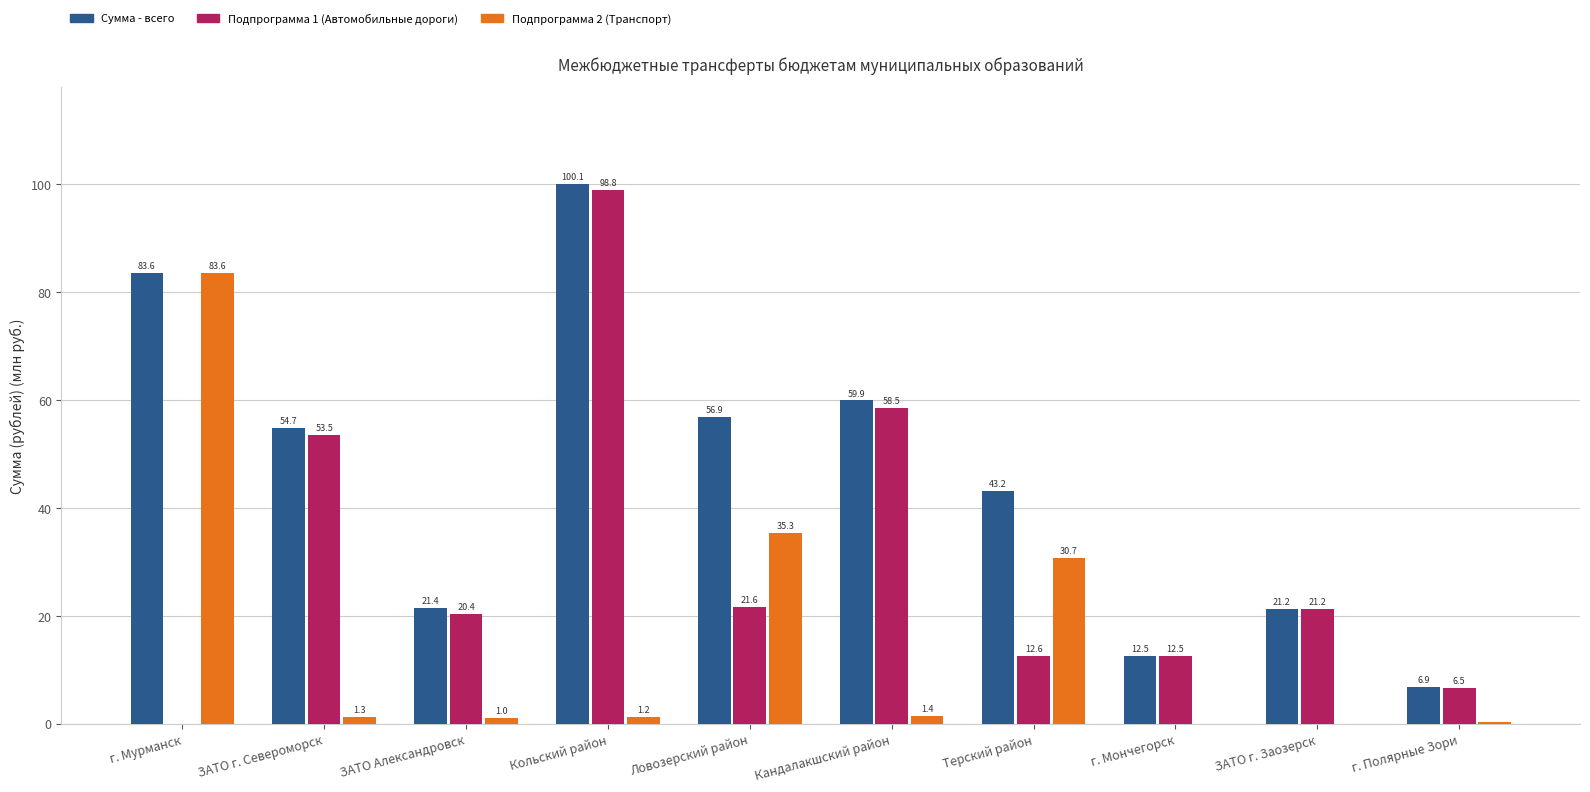

What is the spread (max minus min) of values at Кандалакшский район?

58.5